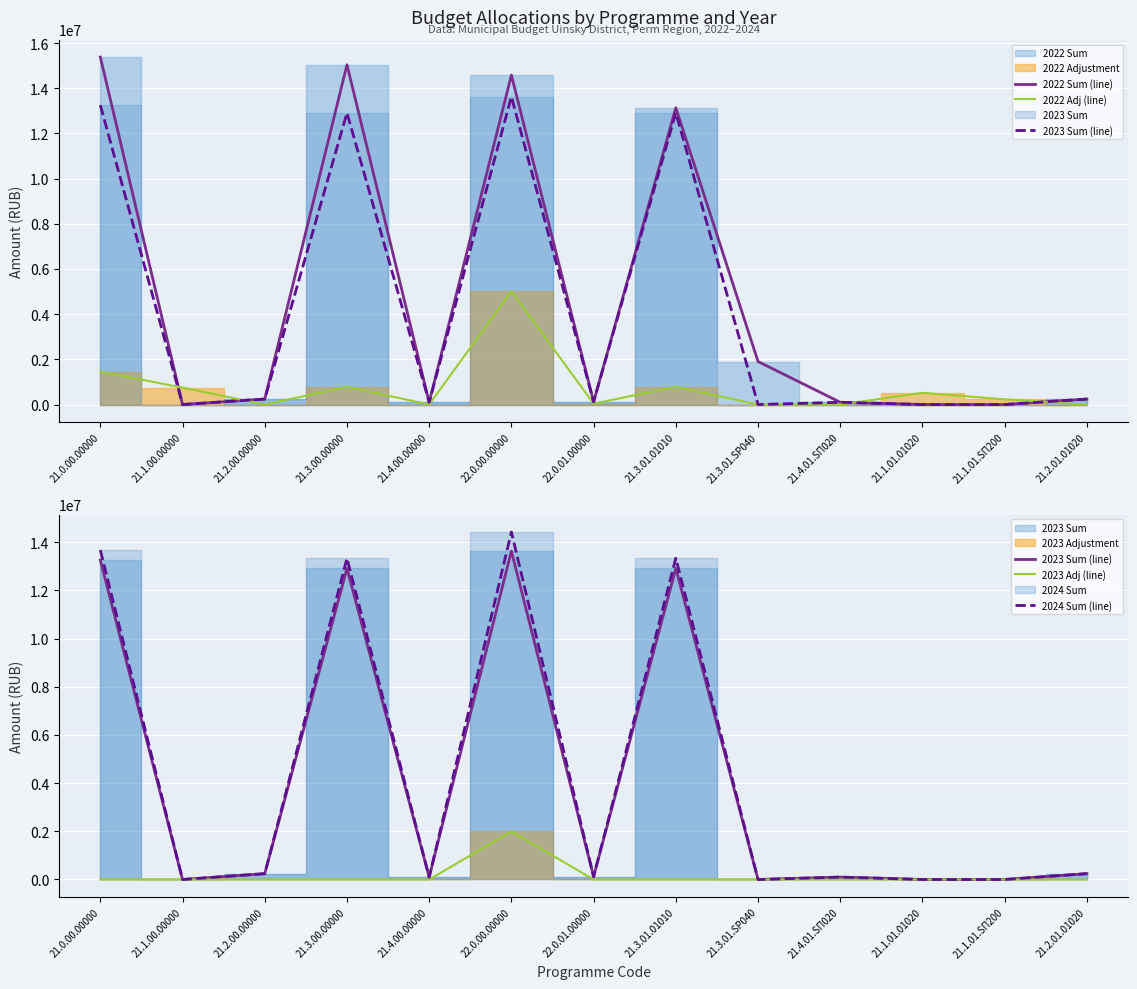

Which label corresponds to the smallest value in the chart?

21.1.00.00000